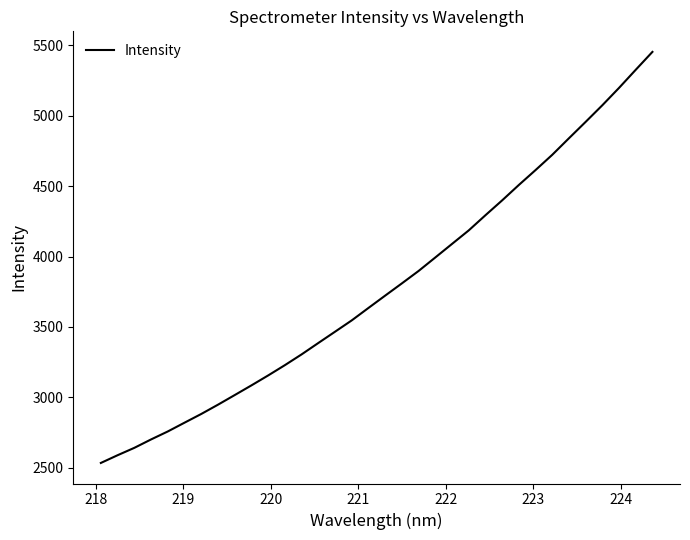

What is the maximum value shown in the chart?

5454.6